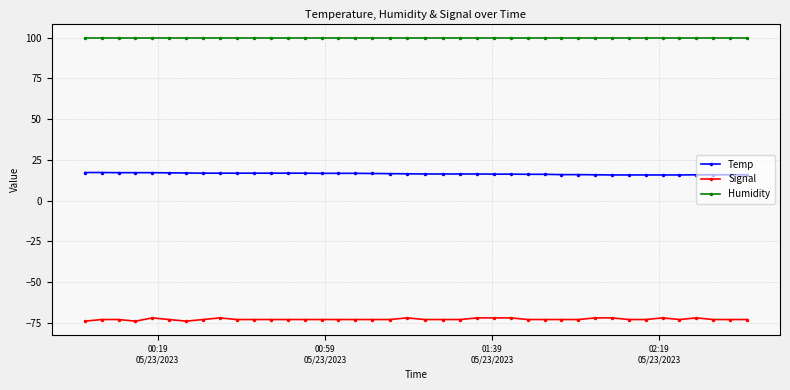

What is the value of the Temp point at the 26th from the left?

16.2